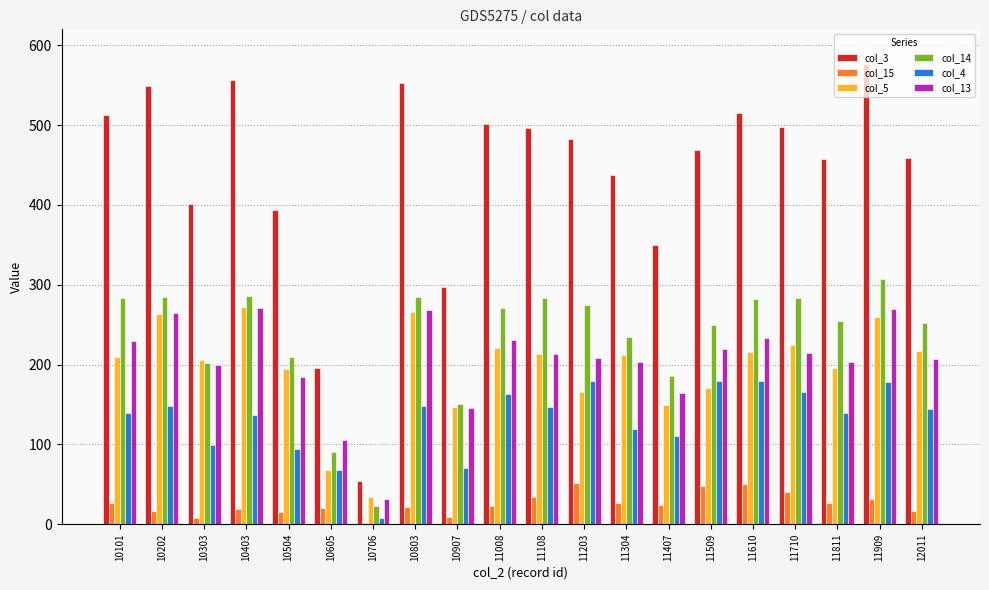

Which series changed the most between 10504 and 10706?

col_3